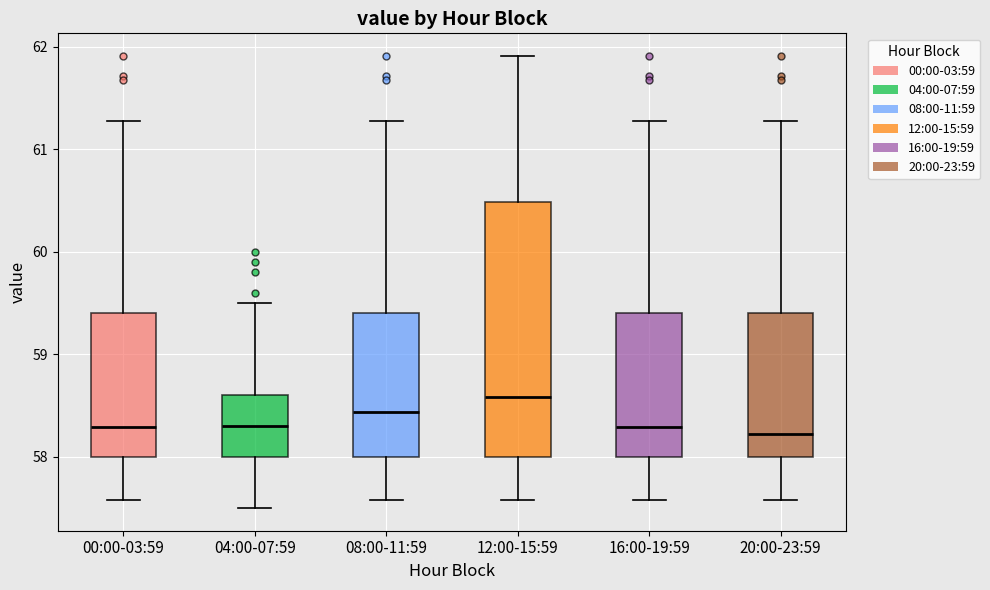

Where does the median line of the box for 12:00-15:59 sit on the y-axis? The values are not printed on the chart, so give them approximately, as read against the axis.

58.6